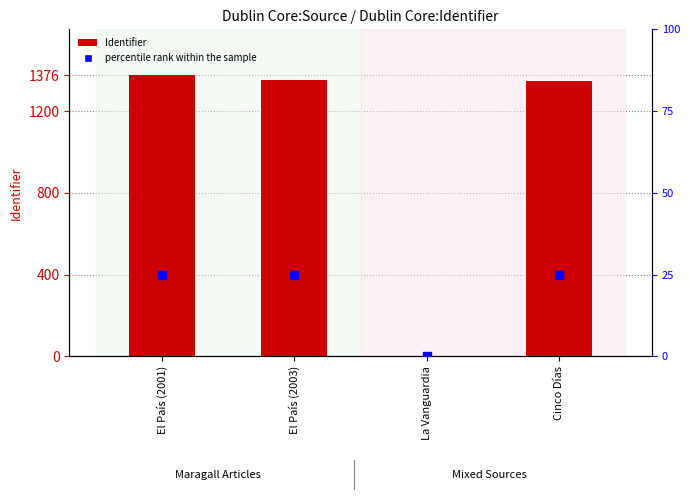

Which series has the largest total across all categories?

Identifier